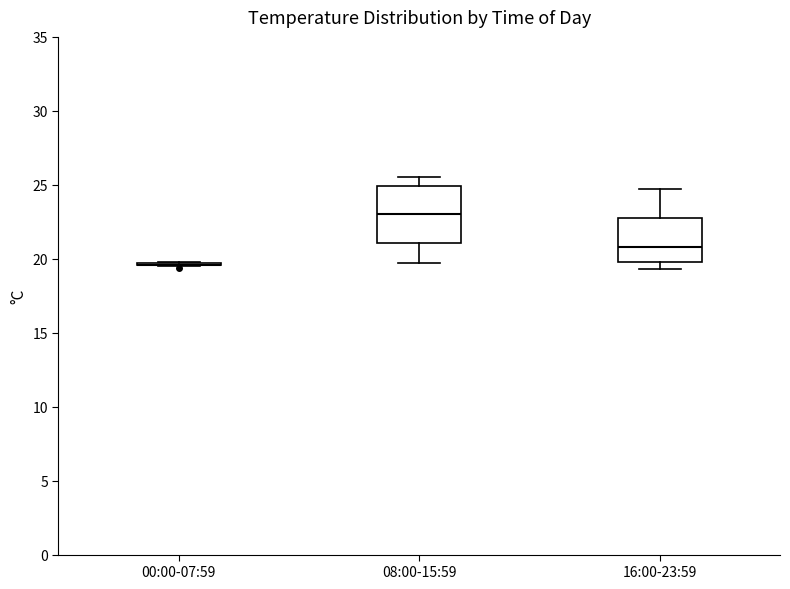

Reading left to right, read every box against the y-axis: the position of its median line, the range the box covers, and the ends of its whiskers. The values are not printed on the chart, so give them approximately, as read against the axis.

00:00-07:59: box collapsed to a line at 19.5, whiskers 19.5 to 20.0
08:00-15:59: median 23.0, box 21.0 to 25.0, whiskers 19.5 to 25.5
16:00-23:59: median 21.0, box 20.0 to 23.0, whiskers 19.5 to 24.5